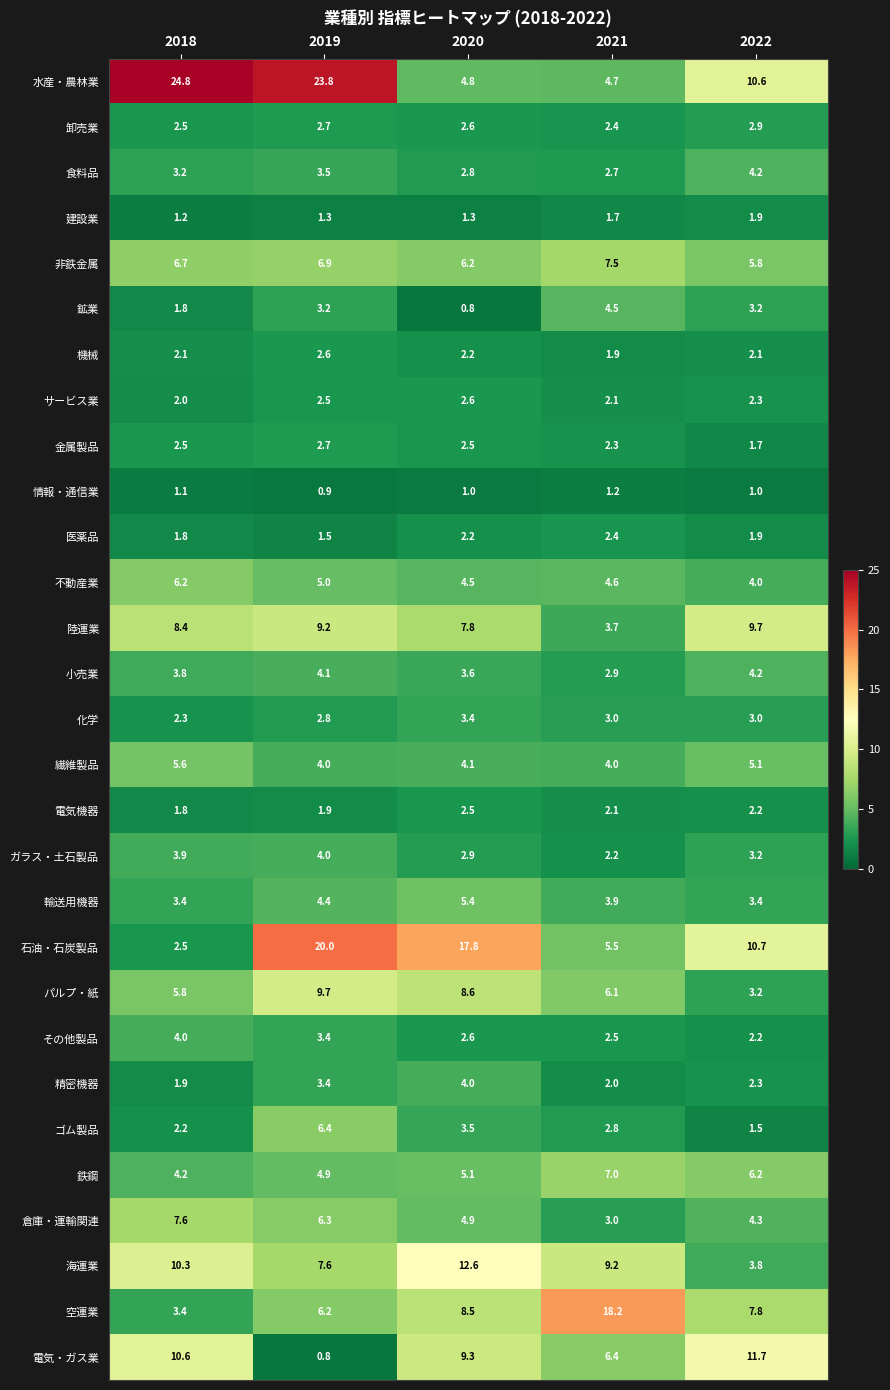

At how many categories does at least one series exceed 2?

5